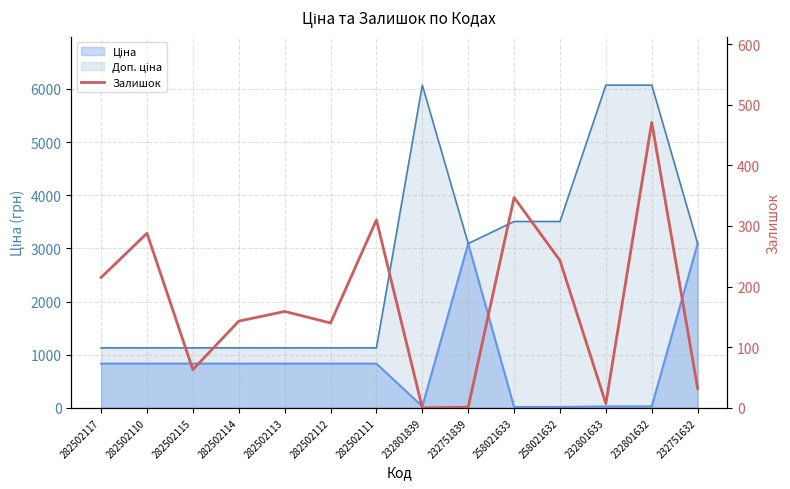

What is the difference between the values at 282502114 and 258021632?

100